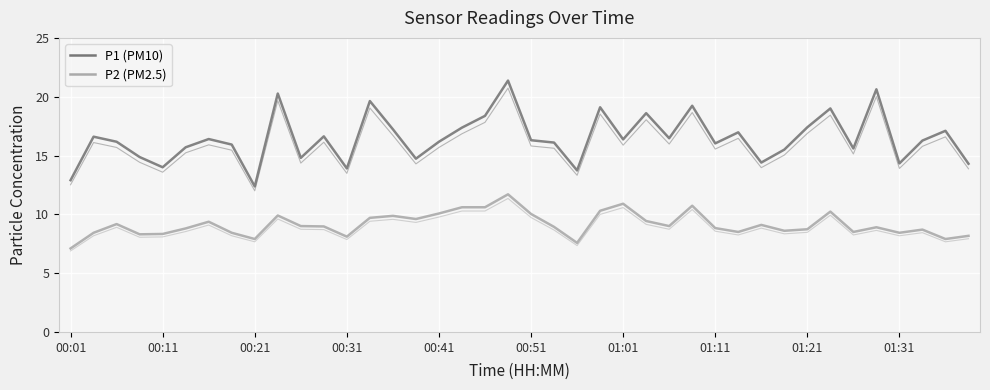

Does the chart have visible grid lines?

Yes